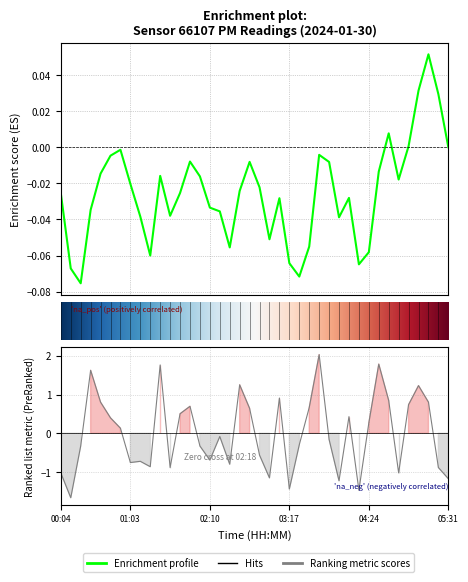

Between 04:32 and 03:00, which is larger?

04:32